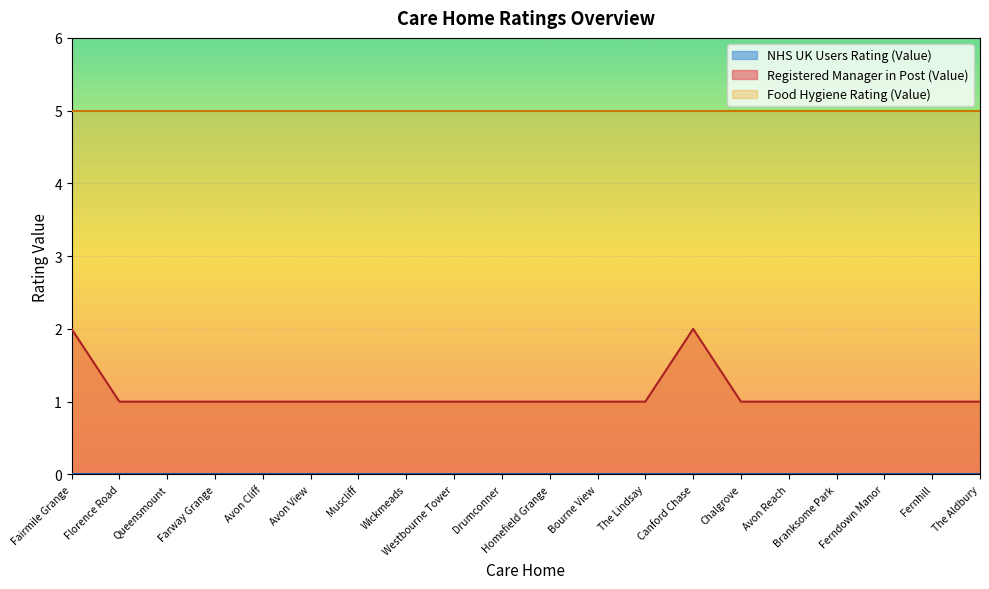

How many interior local peaks (higher than both neighbors) does the data have?

1